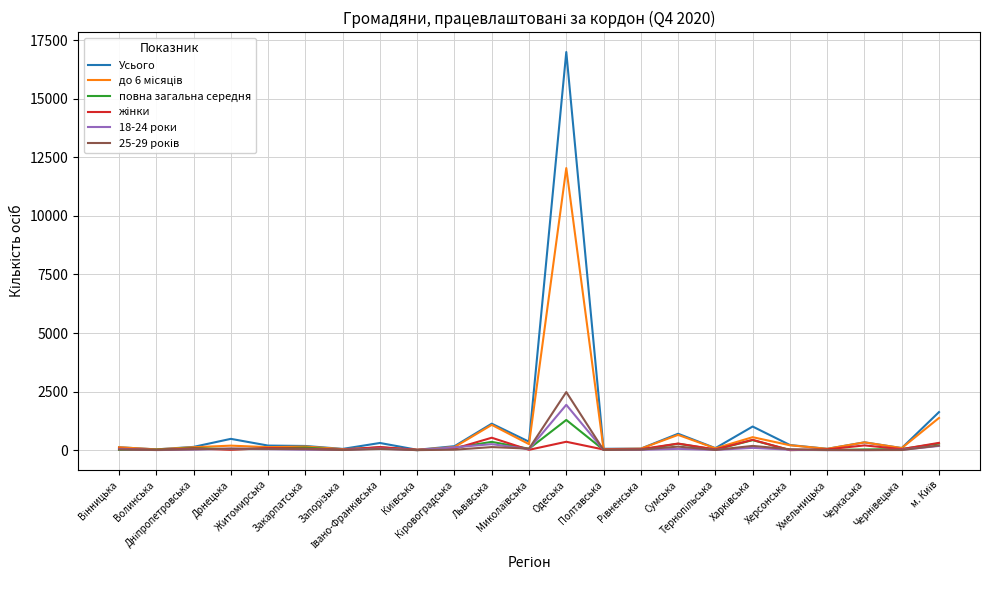

Which series has the largest total across all categories?

Усього